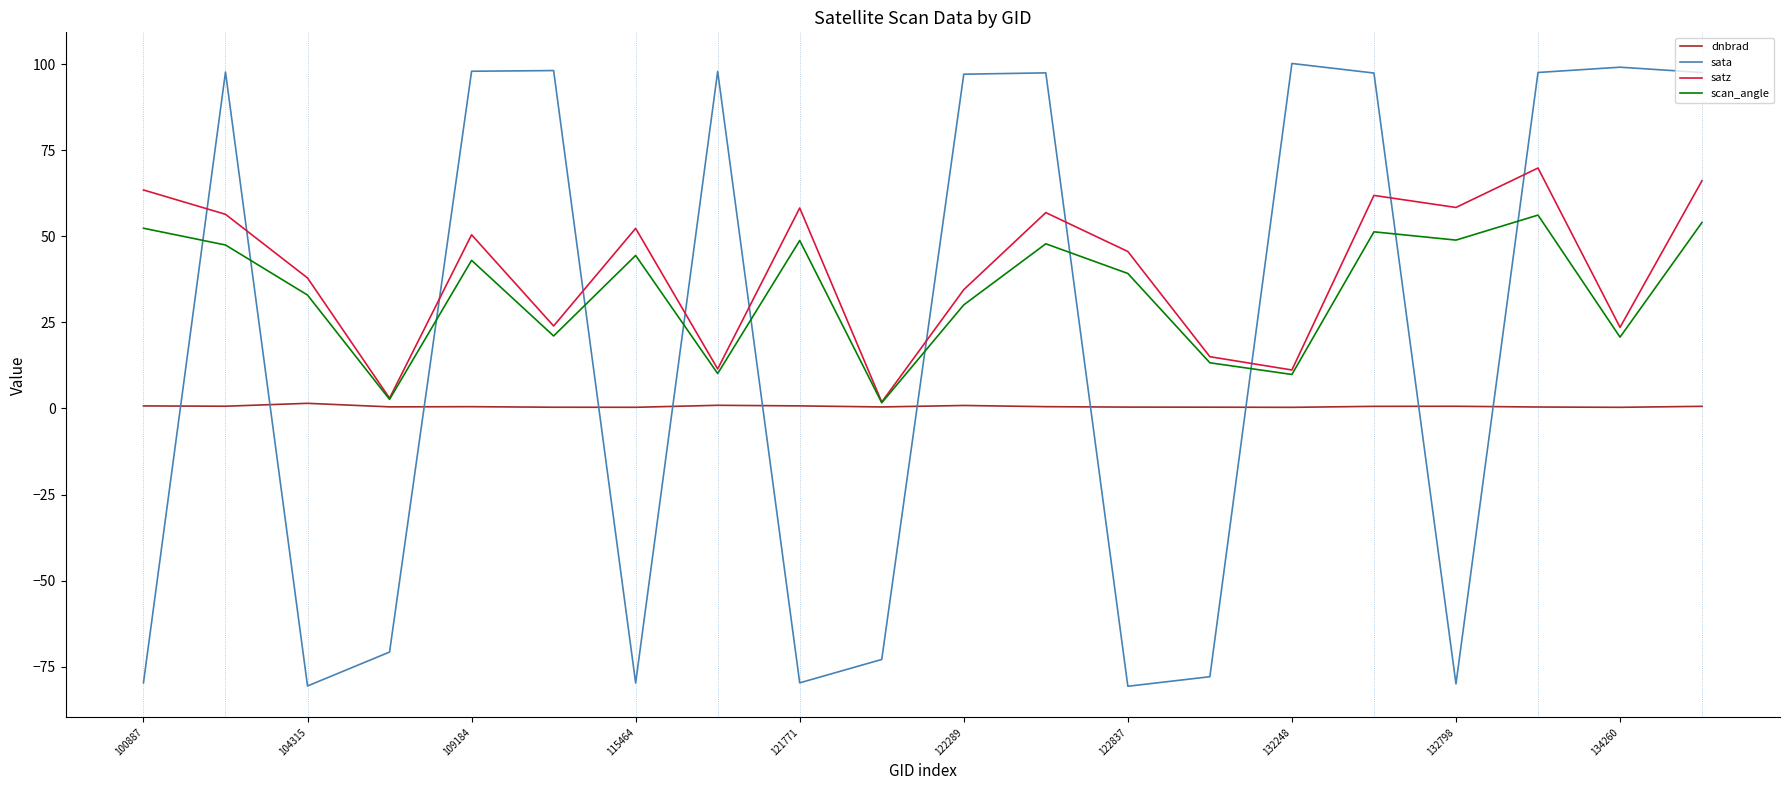

What is the average value of the sata series?

18.8